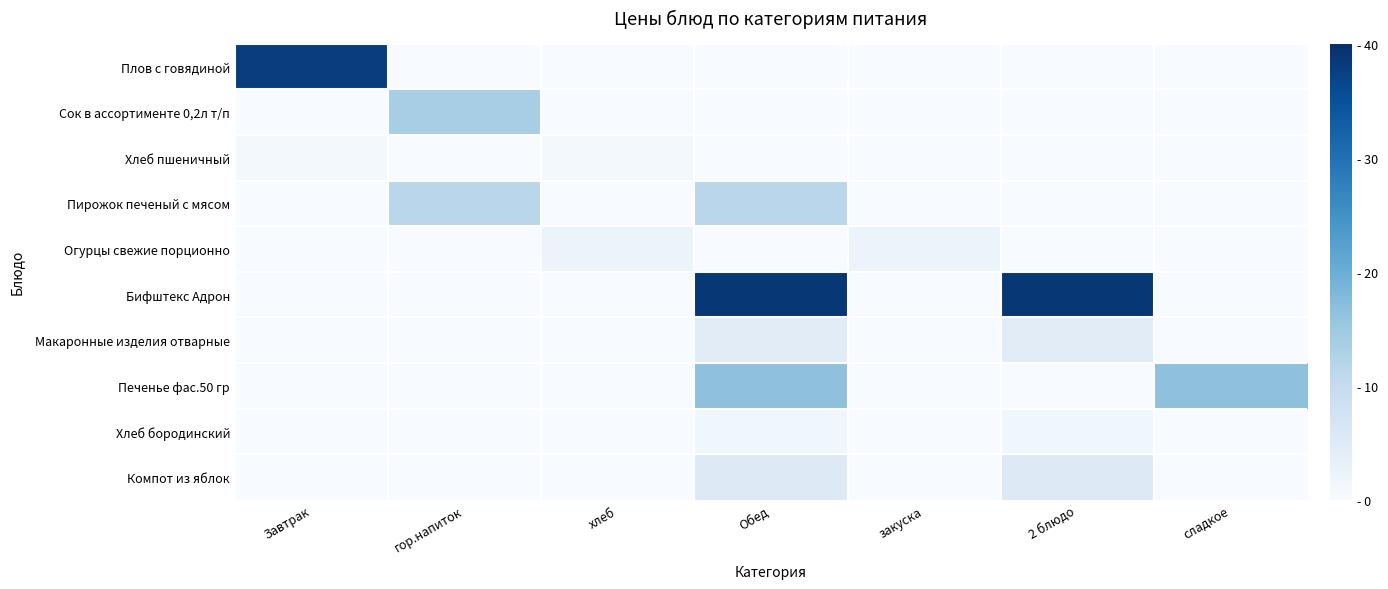

Rank the series at 2 блюдо from highest to lowest value.

Бифштекс Адрон, Компот из яблок, Макаронные изделия отварные, Хлеб бородинский, Плов с говядиной, Сок в ассортименте 0,2л т/п, Хлеб пшеничный, Пирожок печеный с мясом, Огурцы свежие порционно, Печенье фас.50 гр